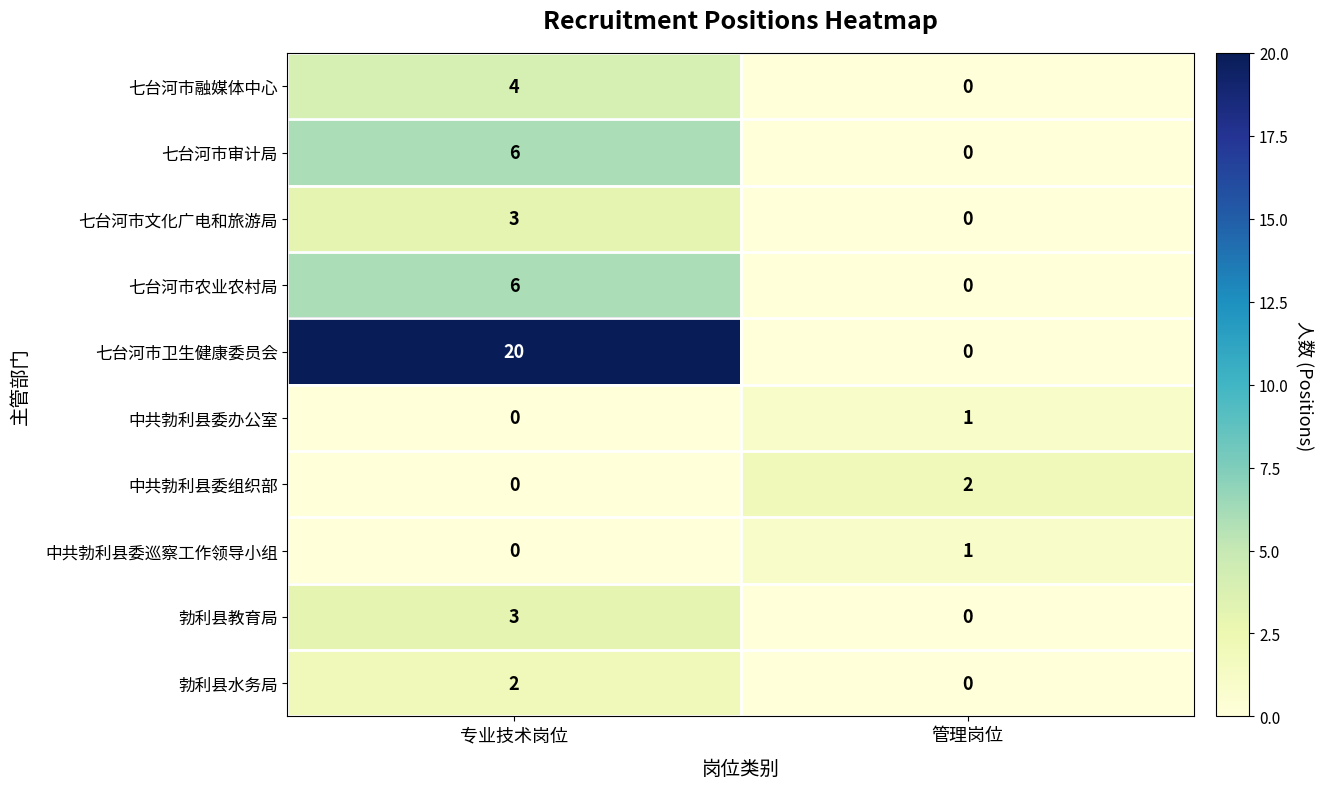

What is the highest value of the 勃利县教育局 series?

3